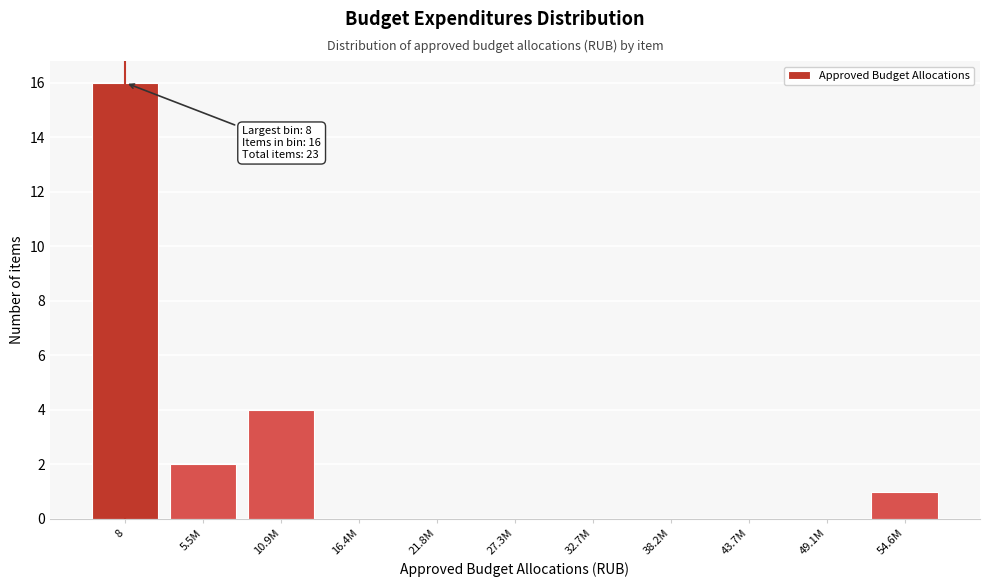

Reading left to right, what are all the values shown in this chart?

8=16	5.5M=2	10.9M=4	16.4M=0	21.8M=0	27.3M=0	32.7M=0	38.2M=0	43.7M=0	49.1M=0	54.6M=1